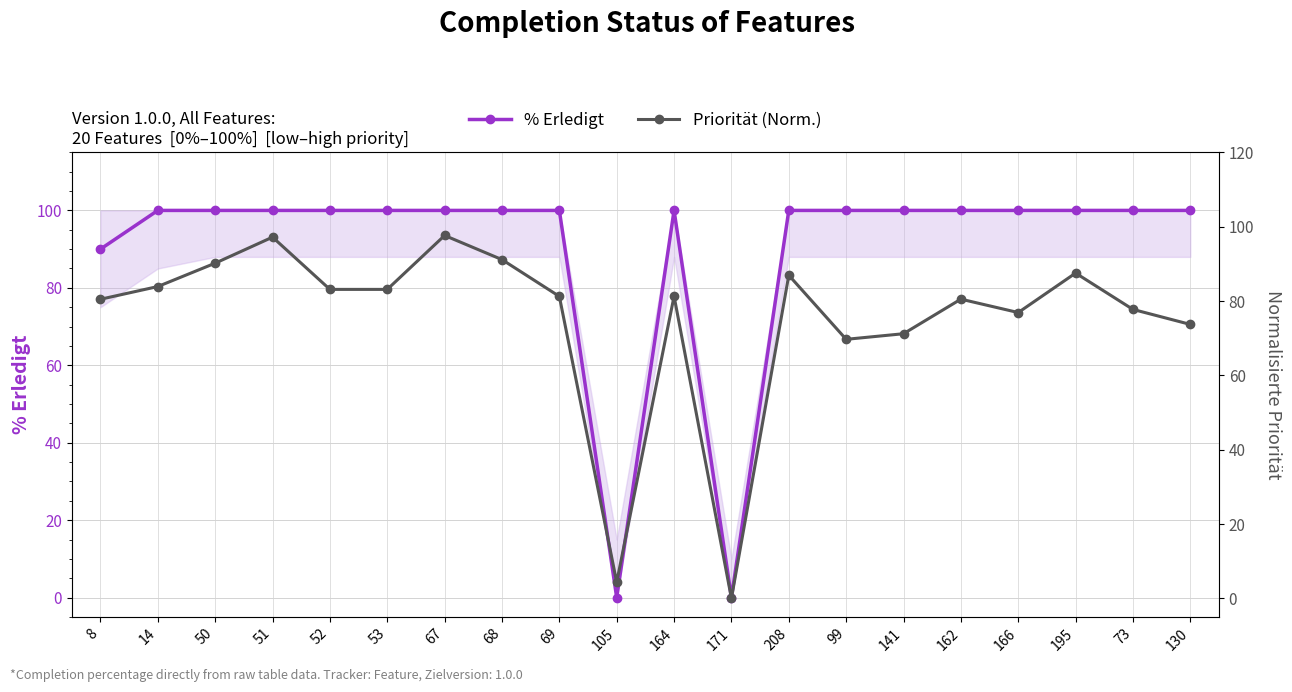

How many interior local peaks does the % Erledigt series have?

1